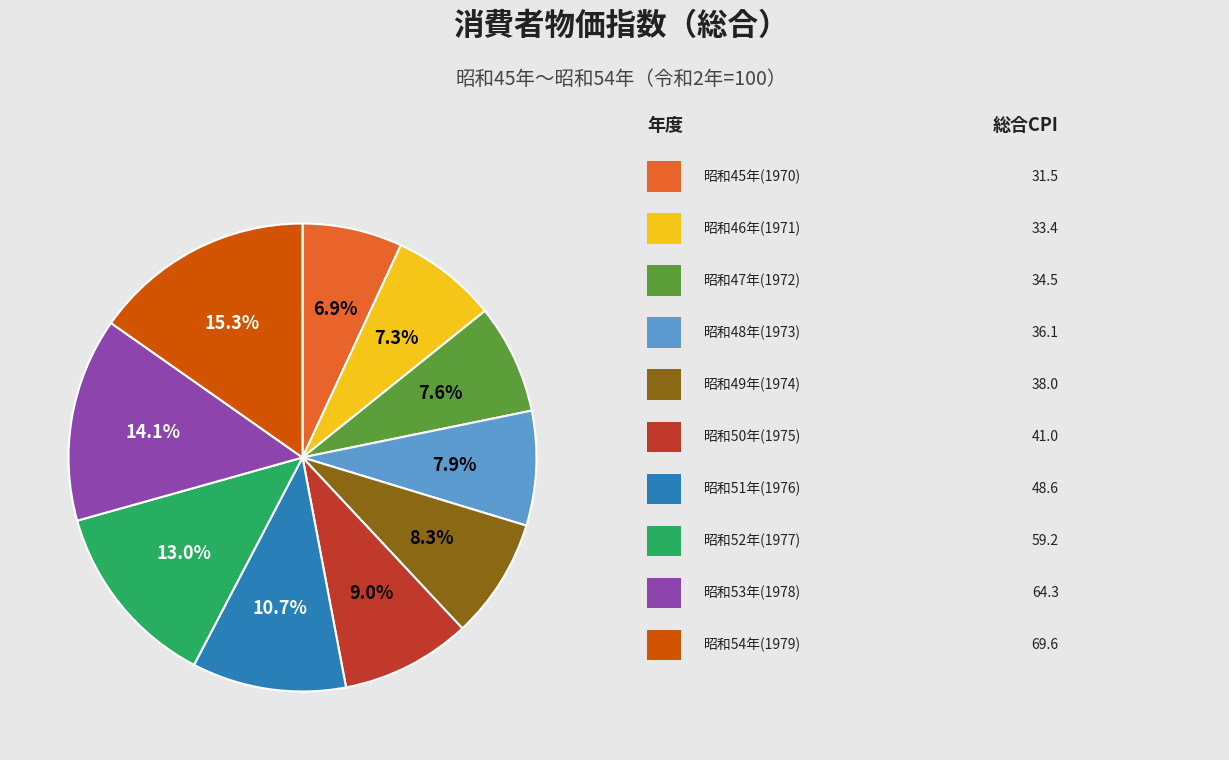

Does any single category account for the majority?

No